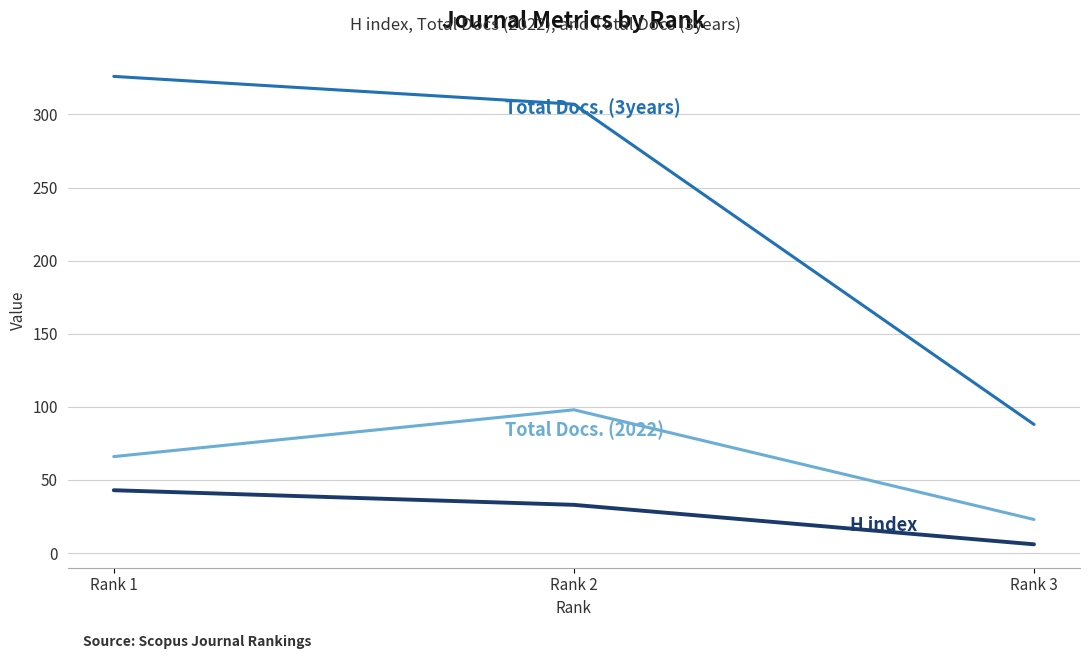

Which category has the highest value across all series?

Rank 1